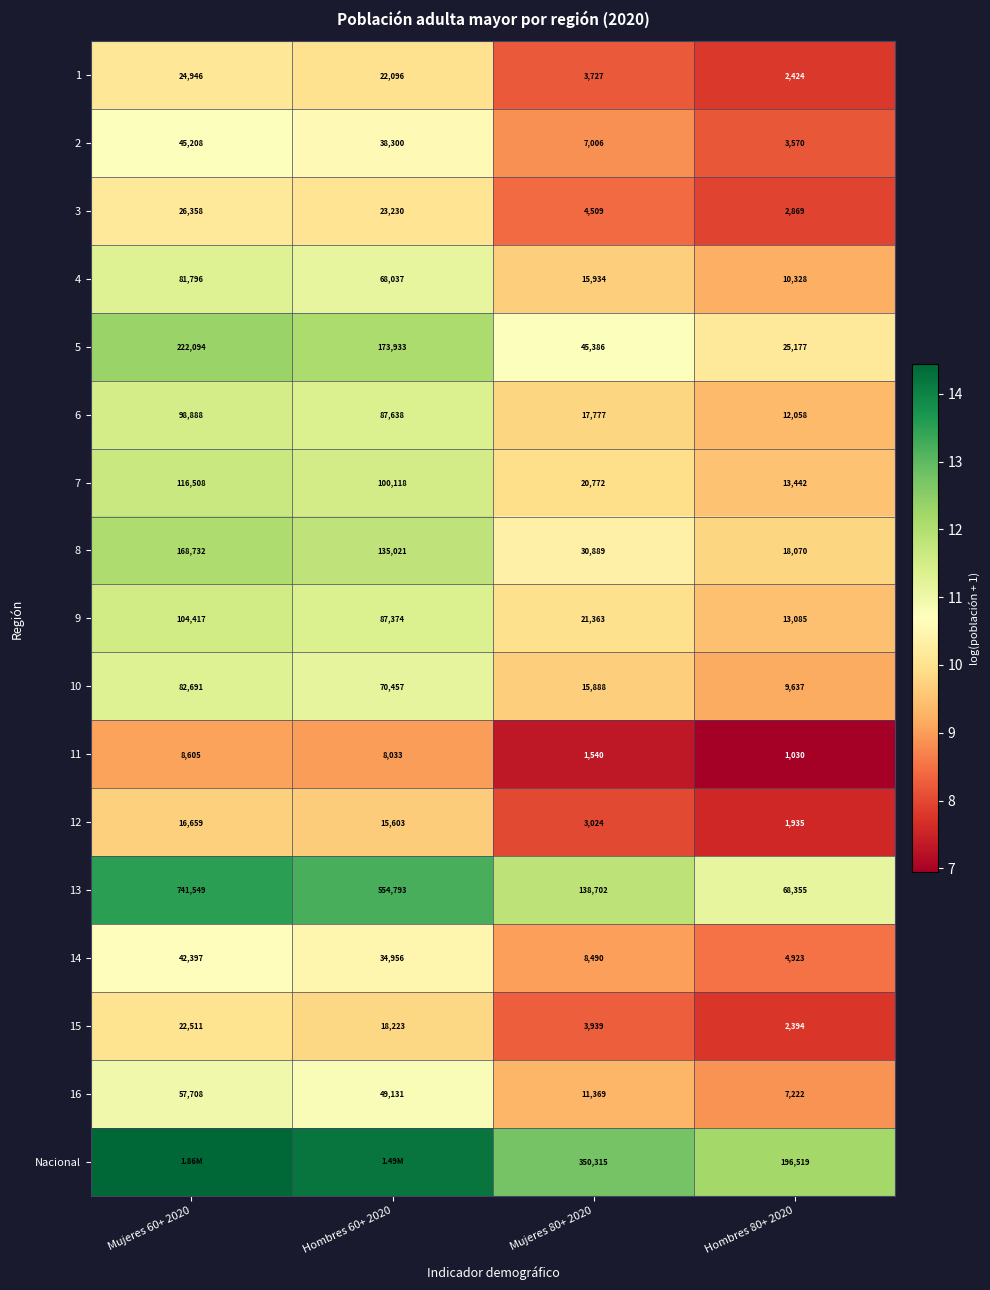

At which label is 16 closest to 9?

Hombres 80+ 2020